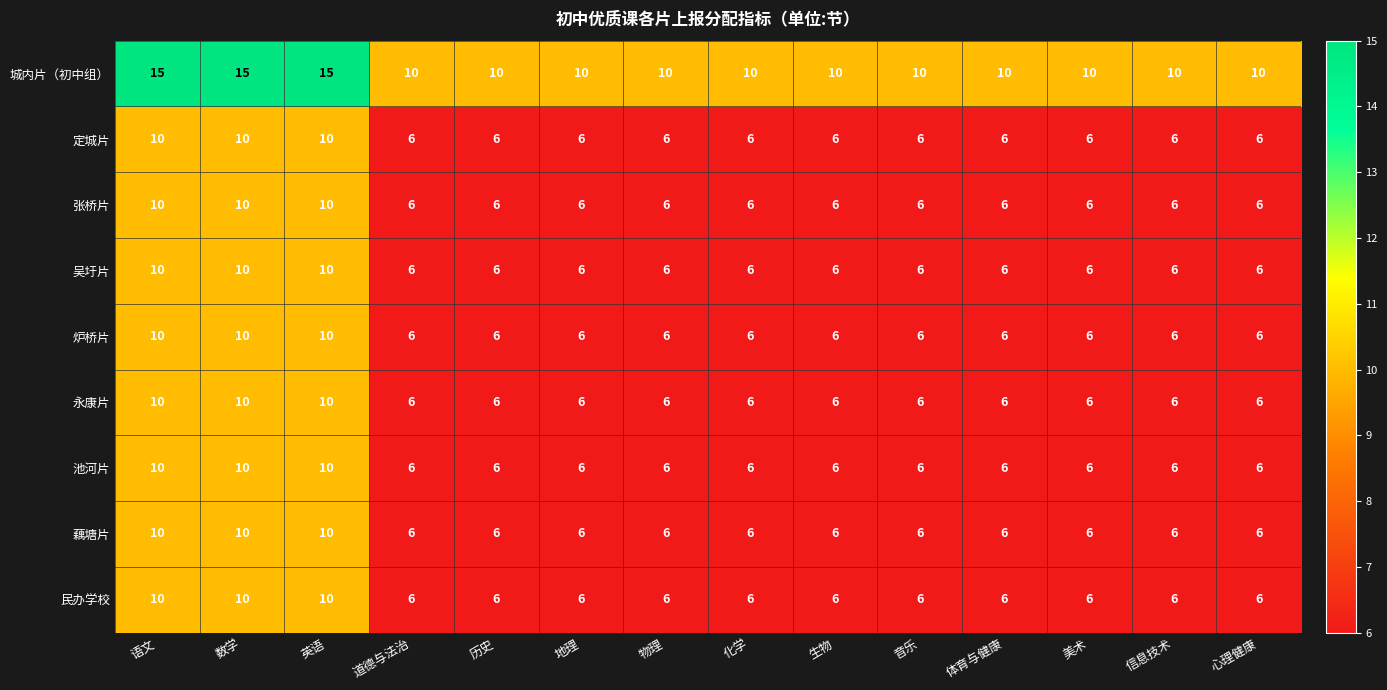

What is the minimum value shown in the chart?

6